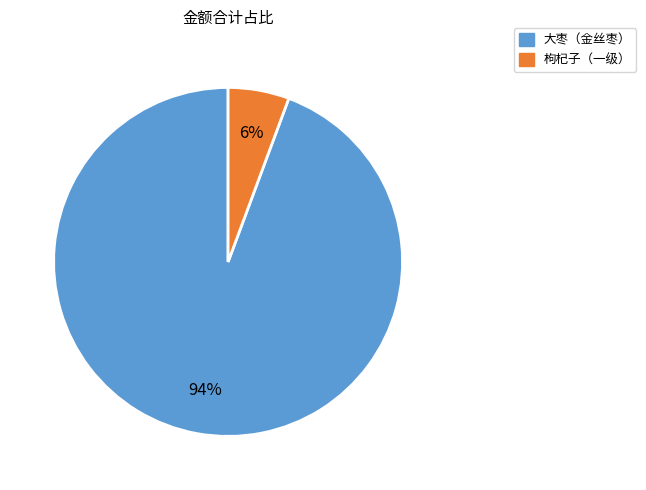

The 枸杞子（一级） slice represents 1% of the pie. True or false?

False